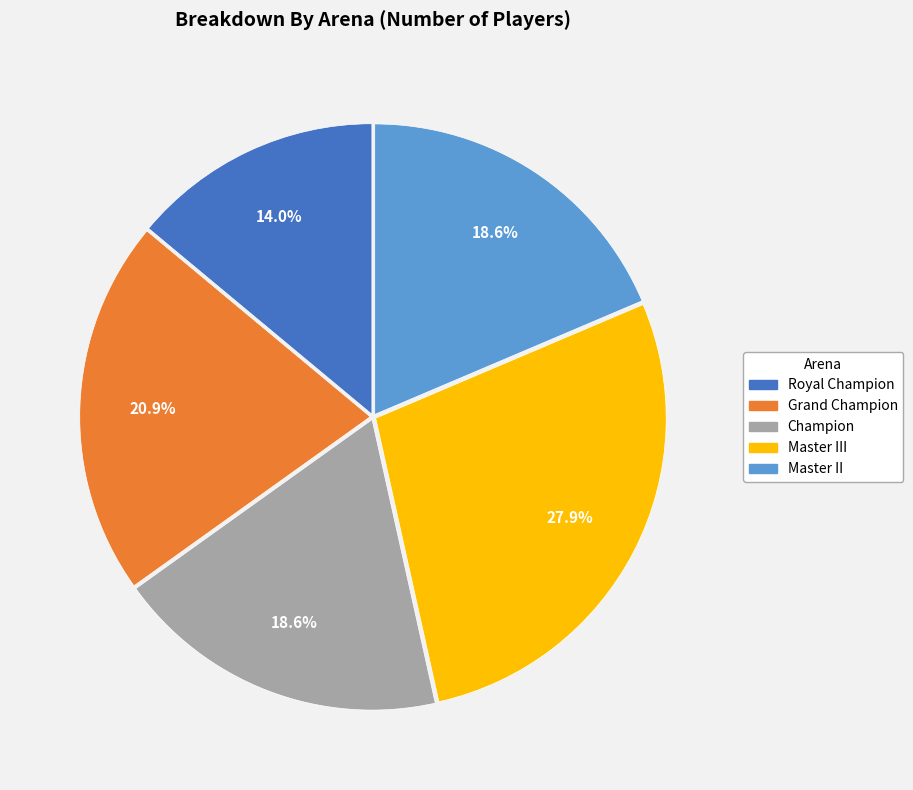

To the nearest percent, what is the difference between the largest and smallest slice percentages?

14%